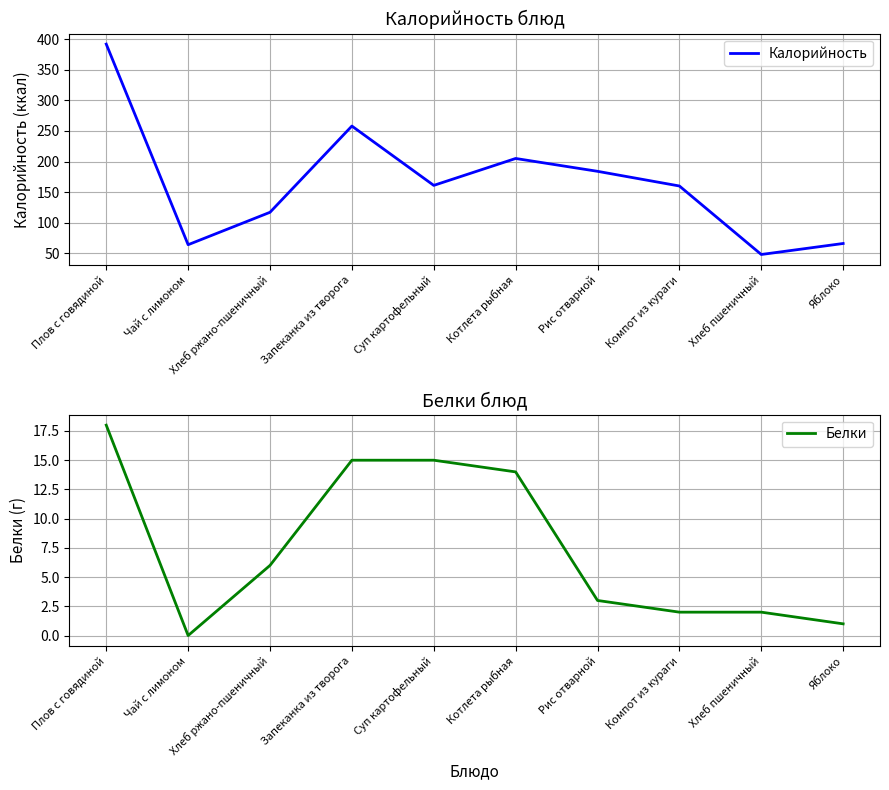

At which category is the sum across all series the highest?

Плов с говядиной